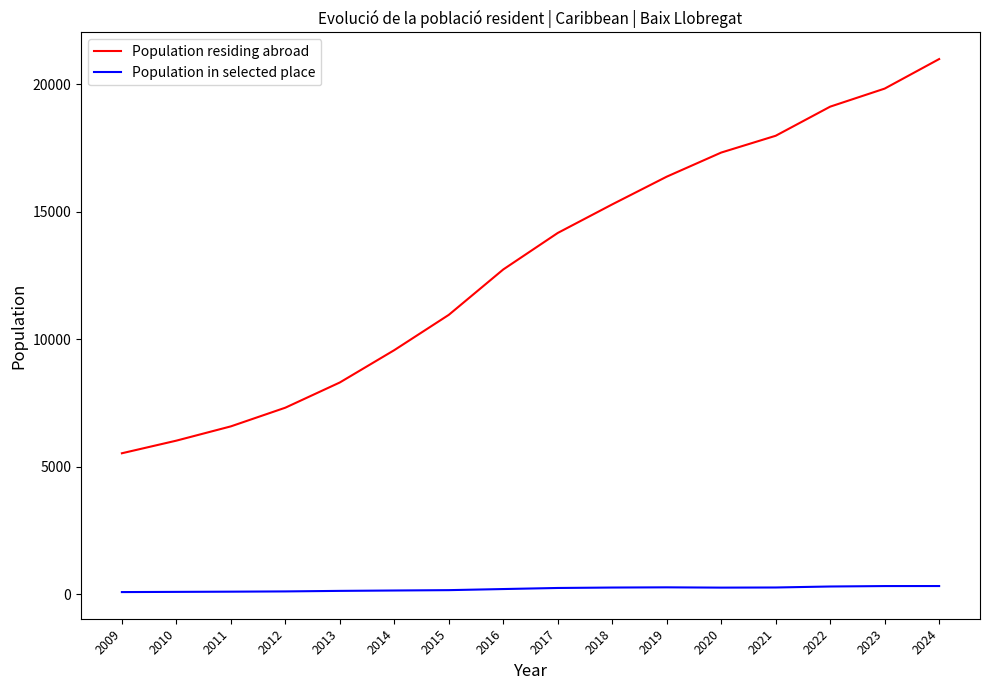

Which series has the widest spread of values?

Population residing abroad